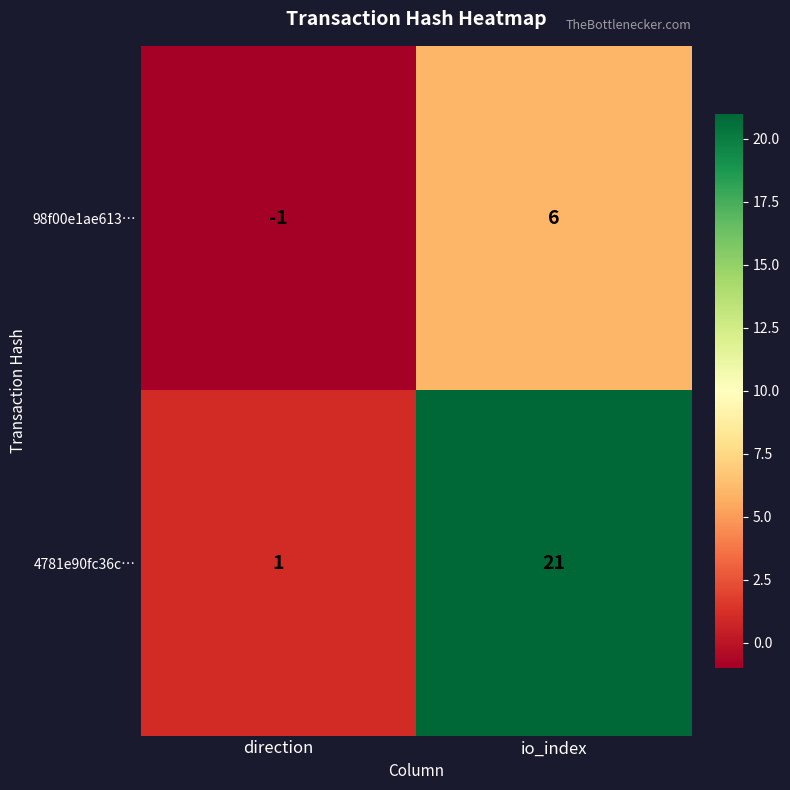

Rank the series by their maximum value, from lowest to highest.

98f00e1ae613…, 4781e90fc36c…